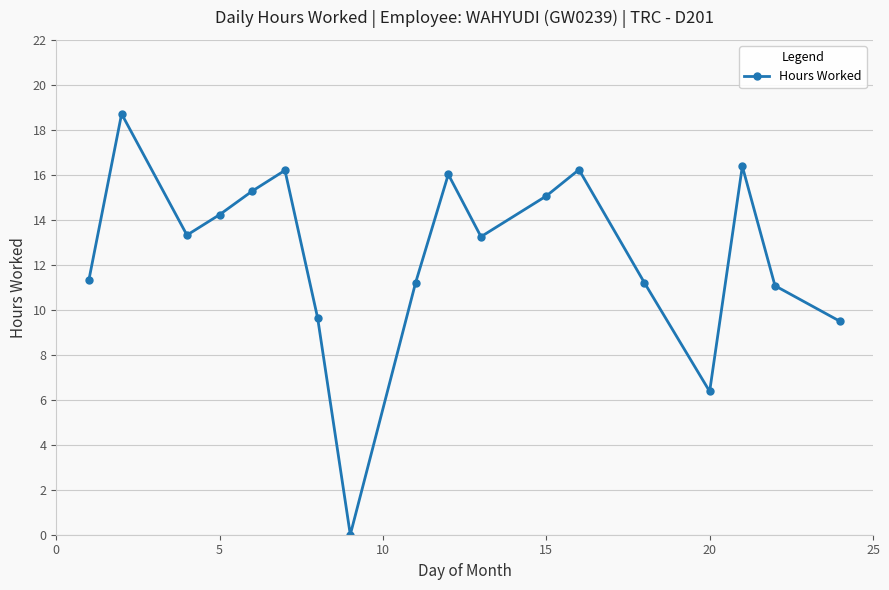

What is the maximum value shown in the chart?

18.7